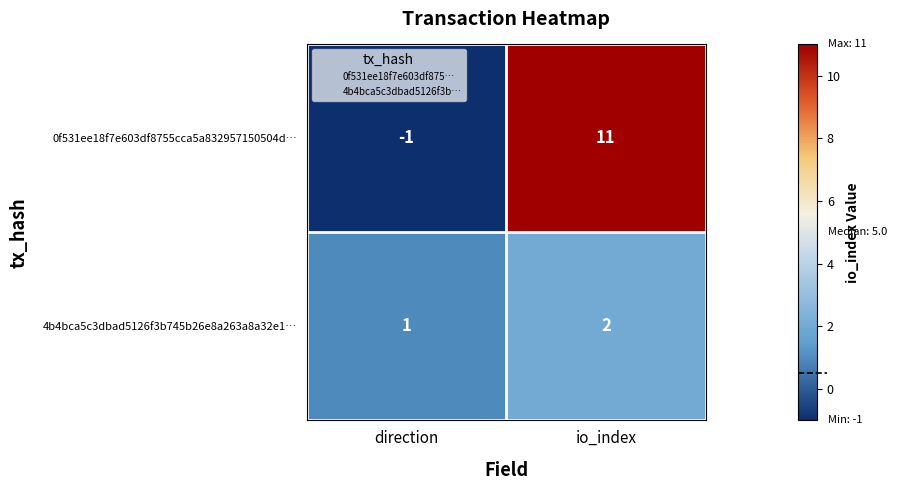

Between direction and io_index, which series saw the biggest shift?

0f531ee18f7e603df8755cca5a832957150504d…